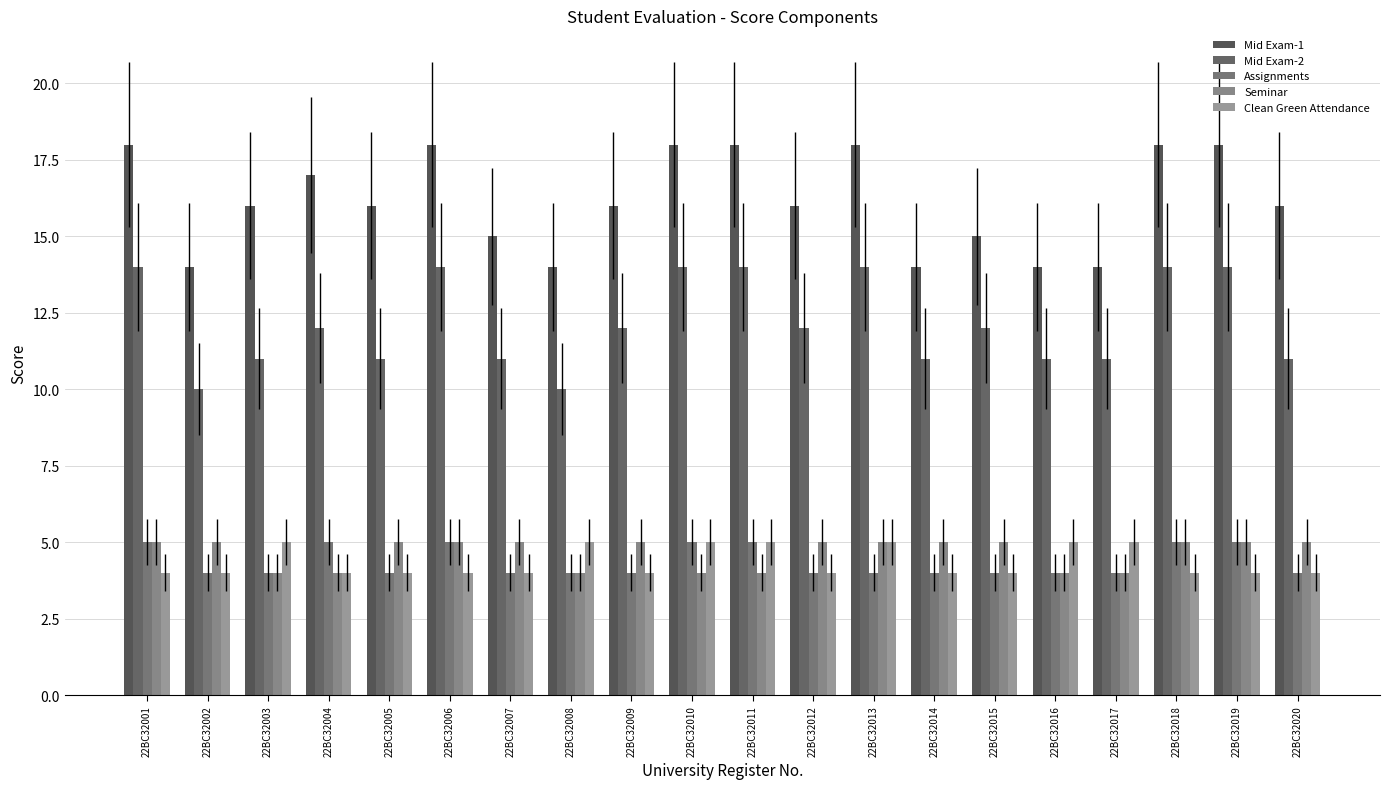

What is the difference between the Seminar values at 22BC32005 and 22BC32008?

1